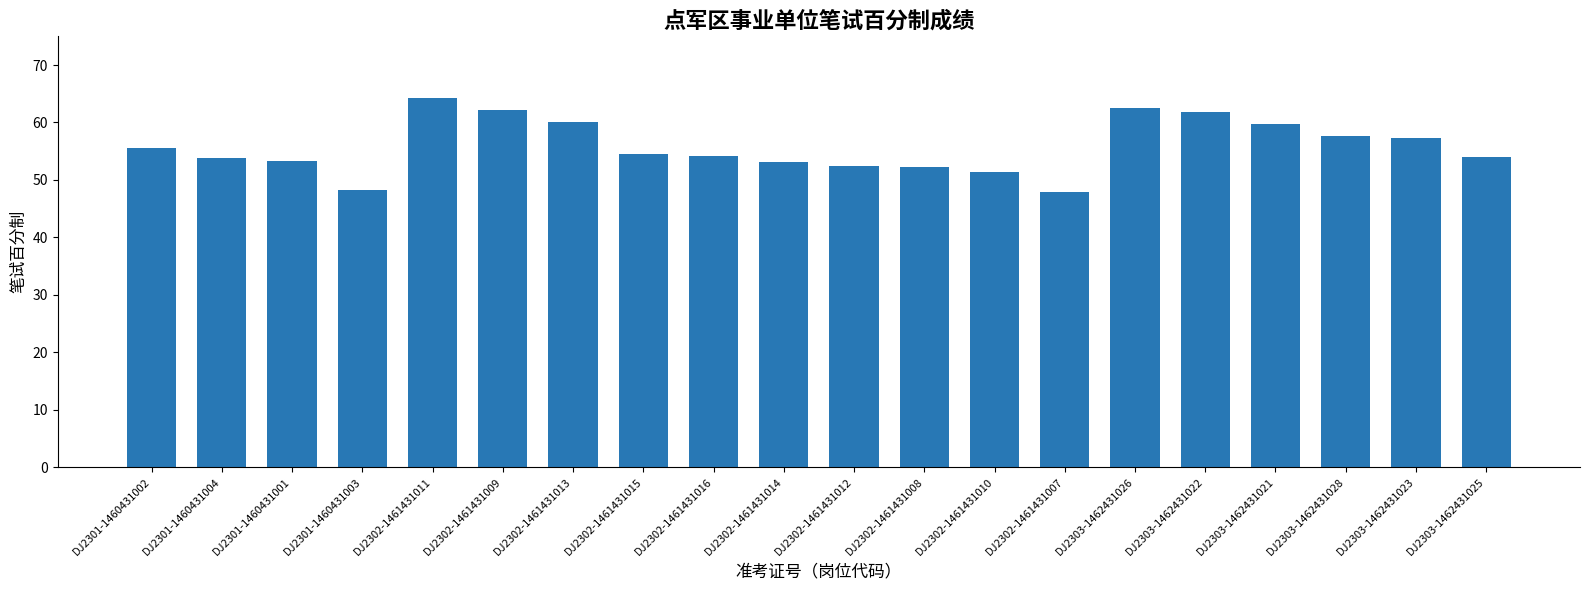

The value at DJ2301-1460431002 is 55.5. True or false?

True